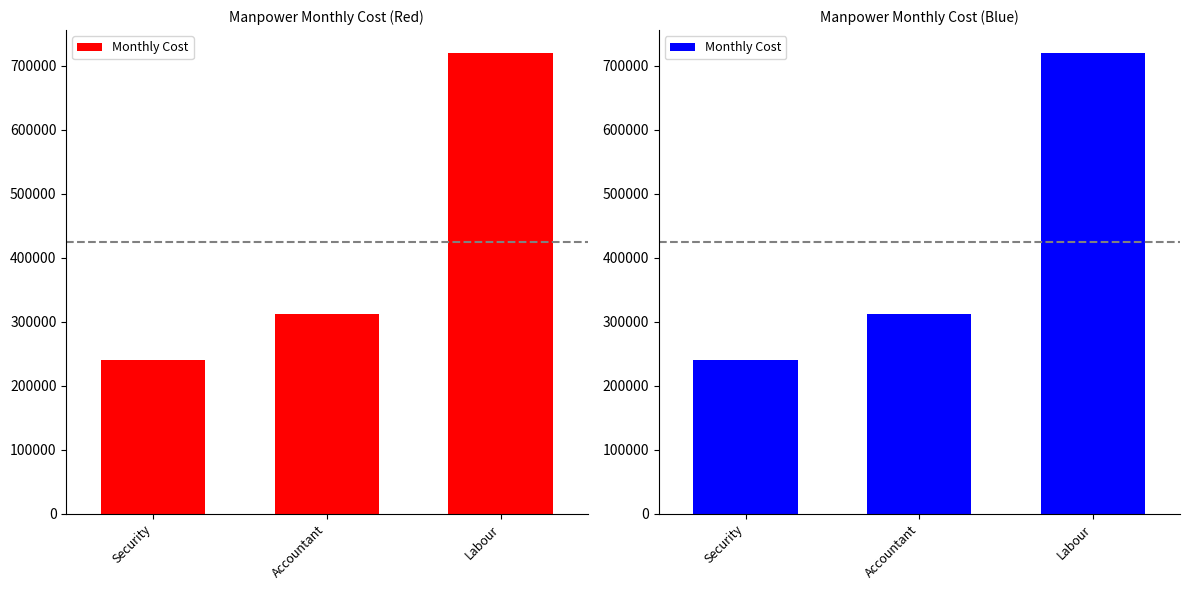

The value at Labour is 720000. True or false?

True